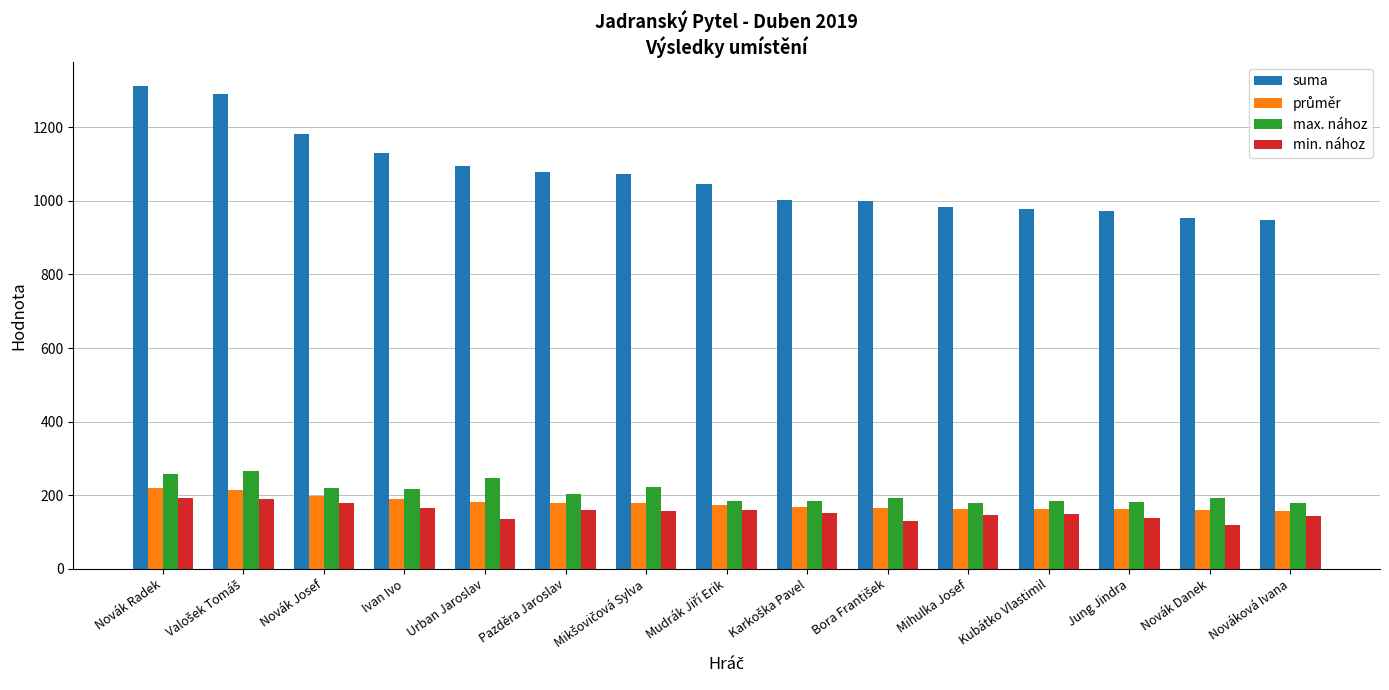

Does the chart contain stacked bars?

No